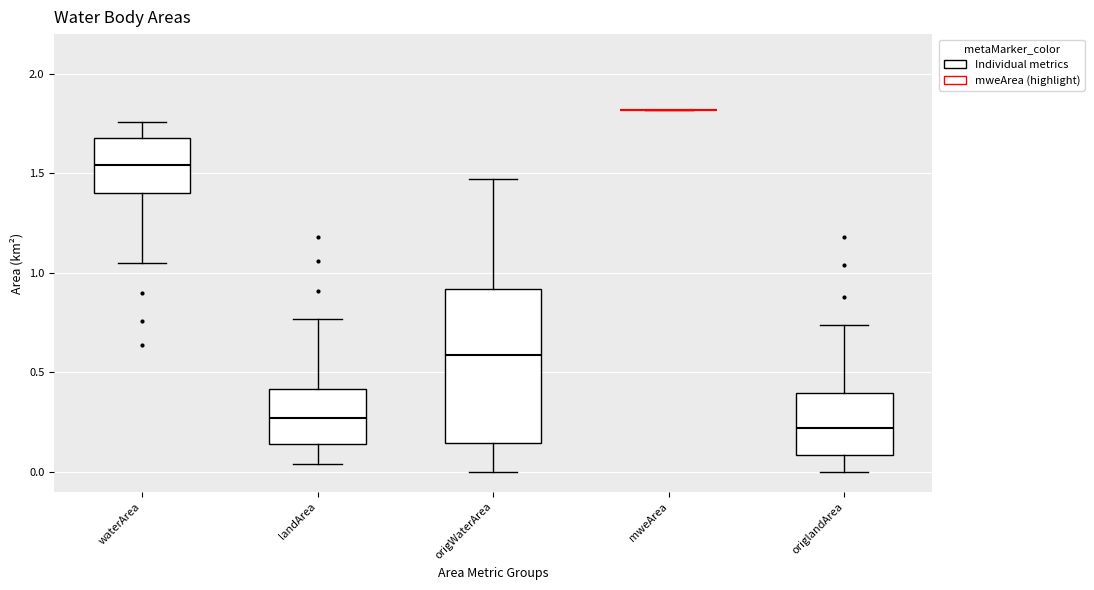

Comparing the boxes themselves (not the whiskers), which one is the tallest?

origWaterArea